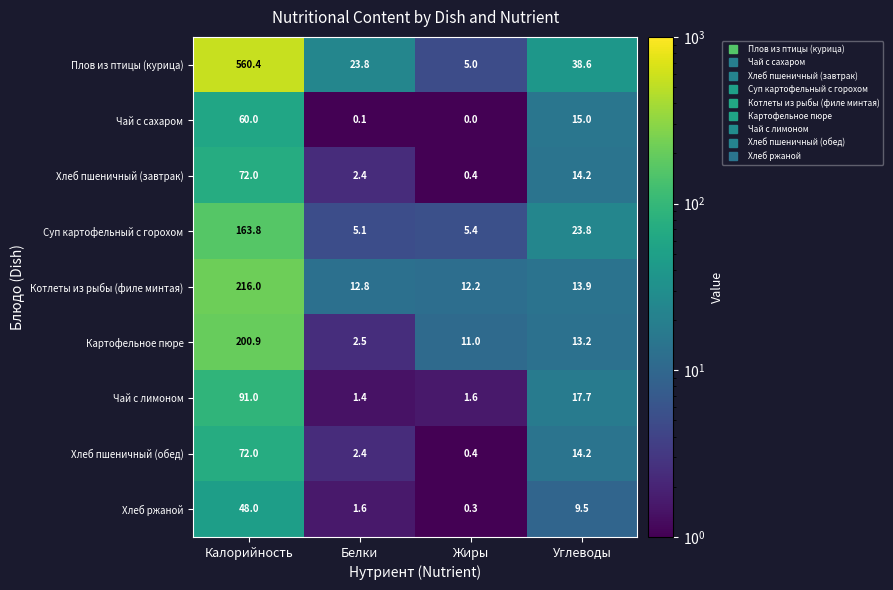

Which series changed the most between Белки and Углеводы?

Суп картофельный с горохом